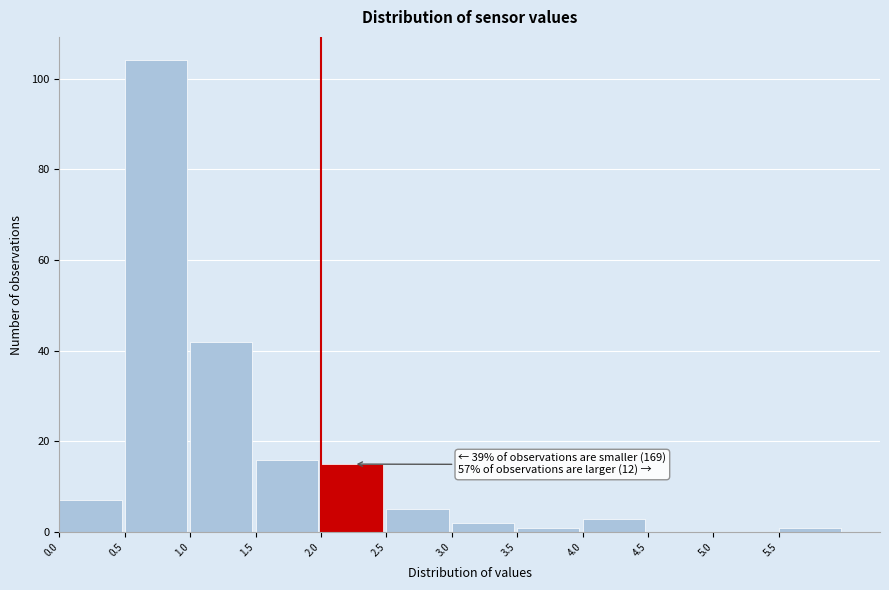

Which range on the x-axis has the tallest bar?

0.5 to 1.0